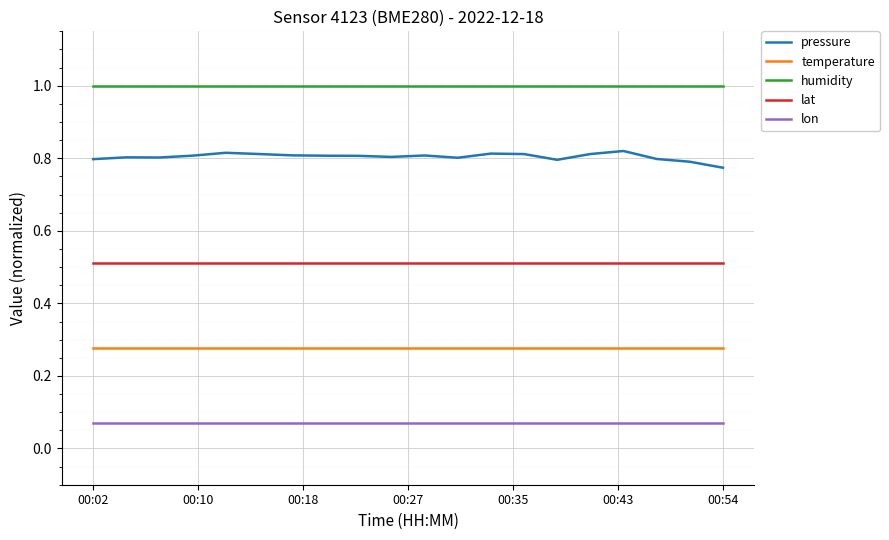

Which series has the largest total across all categories?

humidity